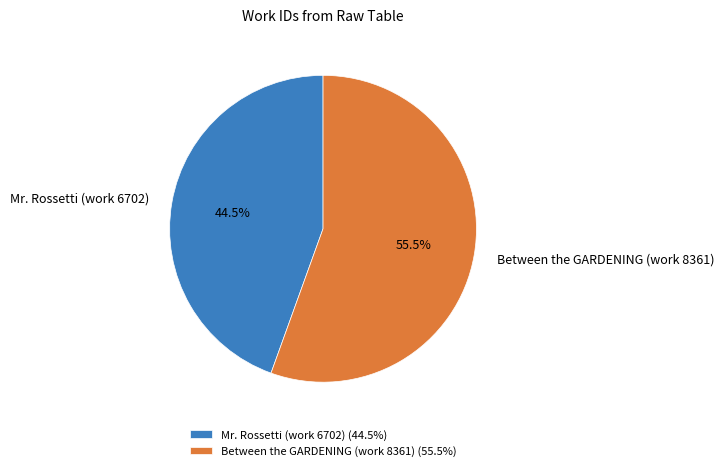

Does Between the GARDENING (work 8361) account for over 50% of the chart?

Yes